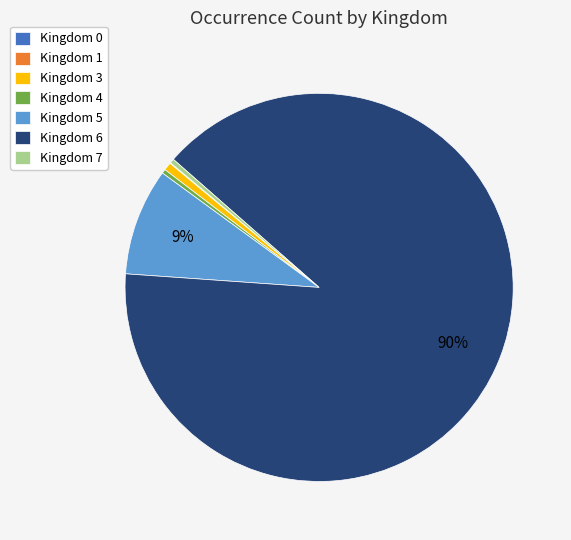

What is the largest slice in the pie chart?

Kingdom 6